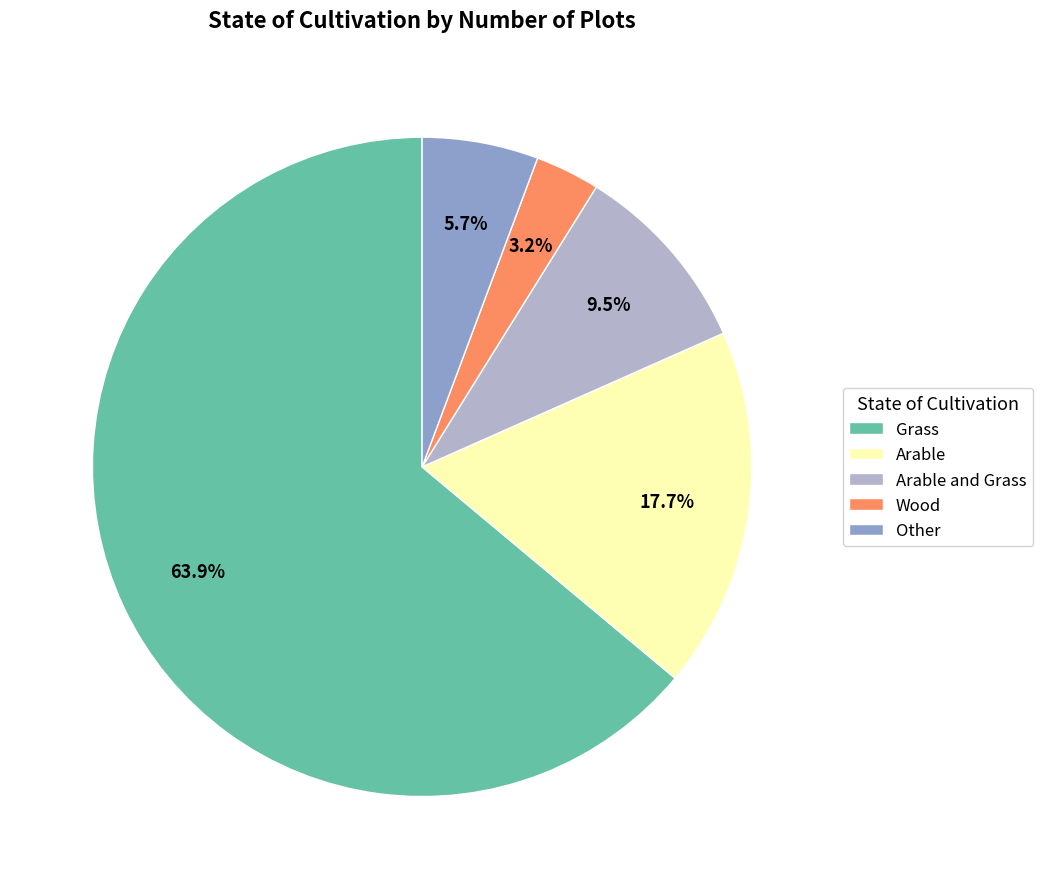

Do Grass and Wood together represent more than half of the pie?

Yes